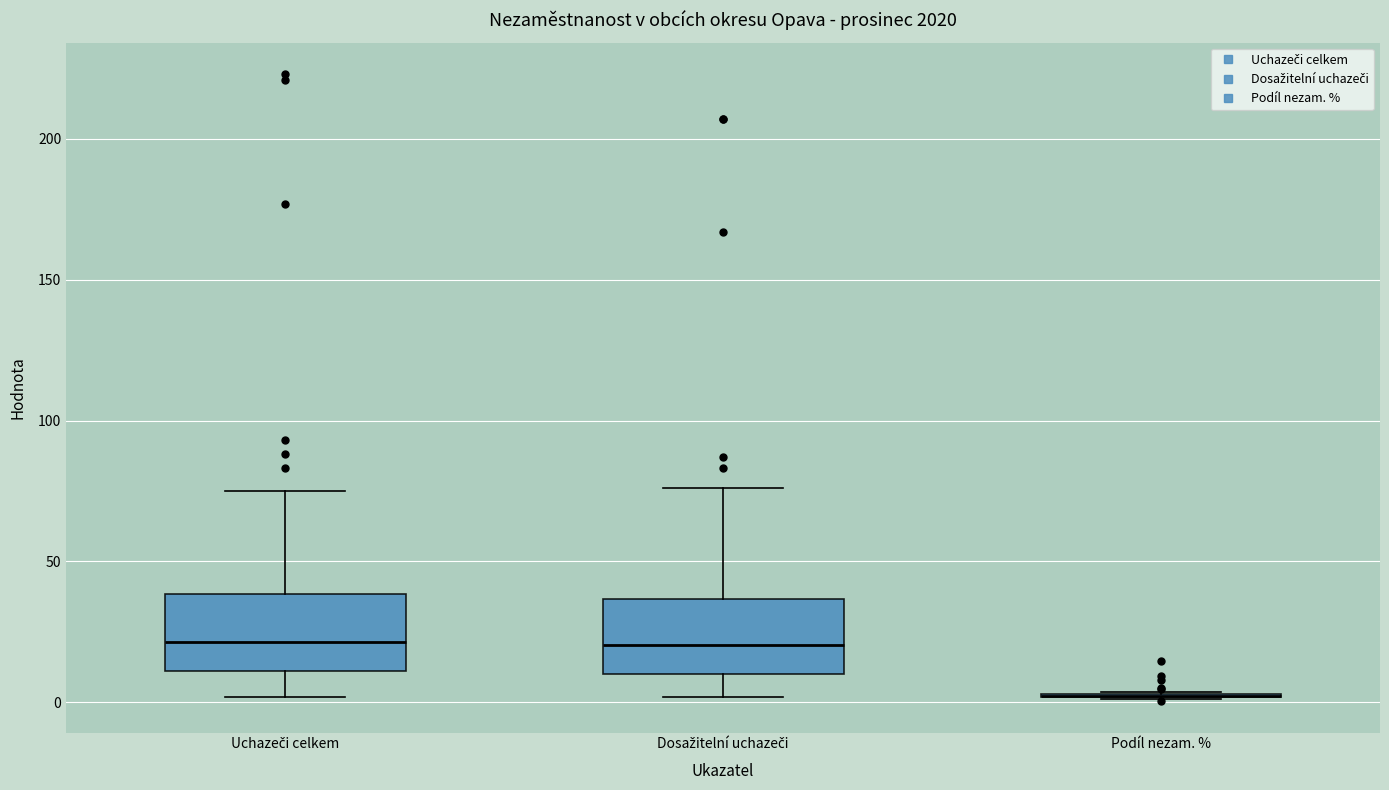

Reading left to right, transcribe this box plot: for each box, give where its median line is, the range the box spans, and where its two whiskers end, as read against the y-axis. The values are not printed on the chart, so give them approximately, as read against the axis.

Uchazeči celkem: median 20, box 10 to 40, whiskers 0 to 75
Dosažitelní uchazeči: median 20, box 10 to 35, whiskers 0 to 75
Podíl nezam. %: box collapsed to a line at 0, whiskers 0 to 5